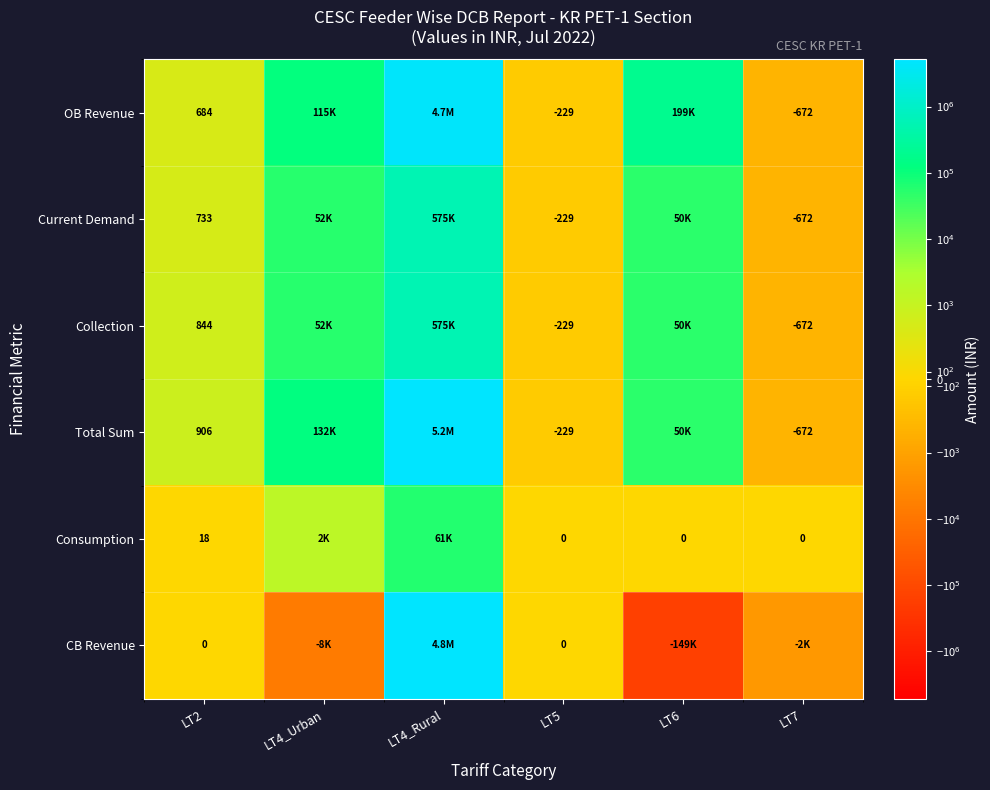

Between LT2 and LT5, which series saw the biggest shift?

Total Sum